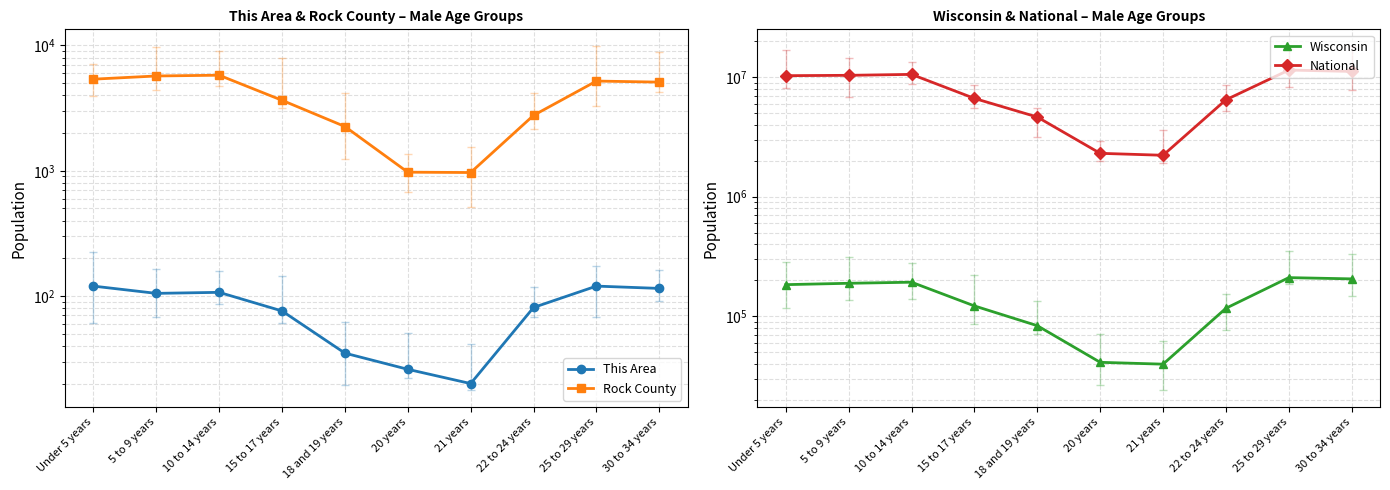

Reading left to right, extract all data points from this chart.

This Area: Under 5 years=120	5 to 9 years=105	10 to 14 years=107	15 to 17 years=76	18 and 19 years=35	20 years=26	21 years=20	22 to 24 years=81	25 to 29 years=120	30 to 34 years=115
Rock County: Under 5 years=5384	5 to 9 years=5709	10 to 14 years=5790	15 to 17 years=3652	18 and 19 years=2255	20 years=974	21 years=968	22 to 24 years=2768	25 to 29 years=5200	30 to 34 years=5100
Wisconsin: Under 5 years=183391	5 to 9 years=188286	10 to 14 years=192232	15 to 17 years=121681	18 and 19 years=83122	20 years=41007	21 years=39578	22 to 24 years=116312	25 to 29 years=210000	30 to 34 years=205000
National: Under 5 years=10319427	5 to 9 years=10389638	10 to 14 years=10579862	15 to 17 years=6656209	18 and 19 years=4647457	20 years=2308319	21 years=2223198	22 to 24 years=6482659	25 to 29 years=11500000	30 to 34 years=11200000